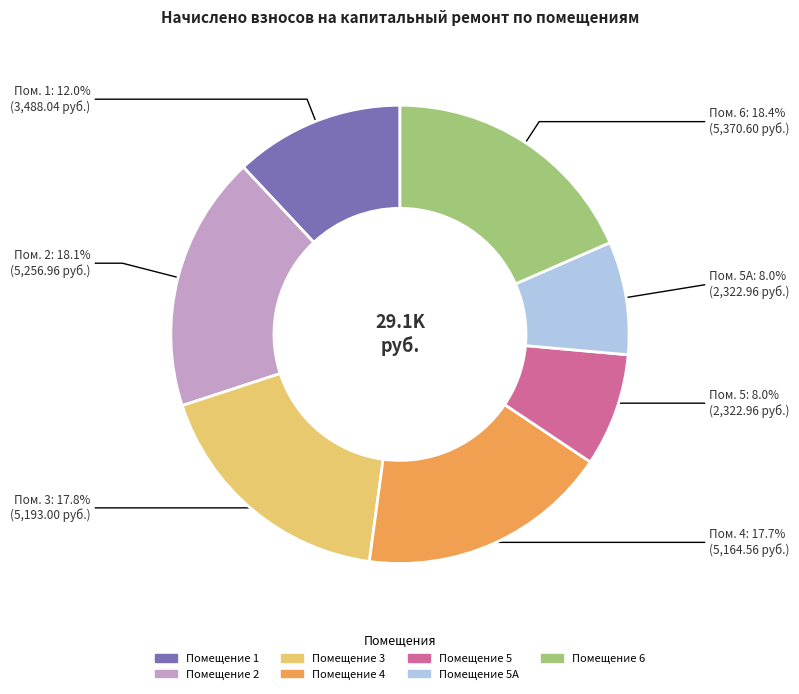

How many segments does this pie chart have?

7